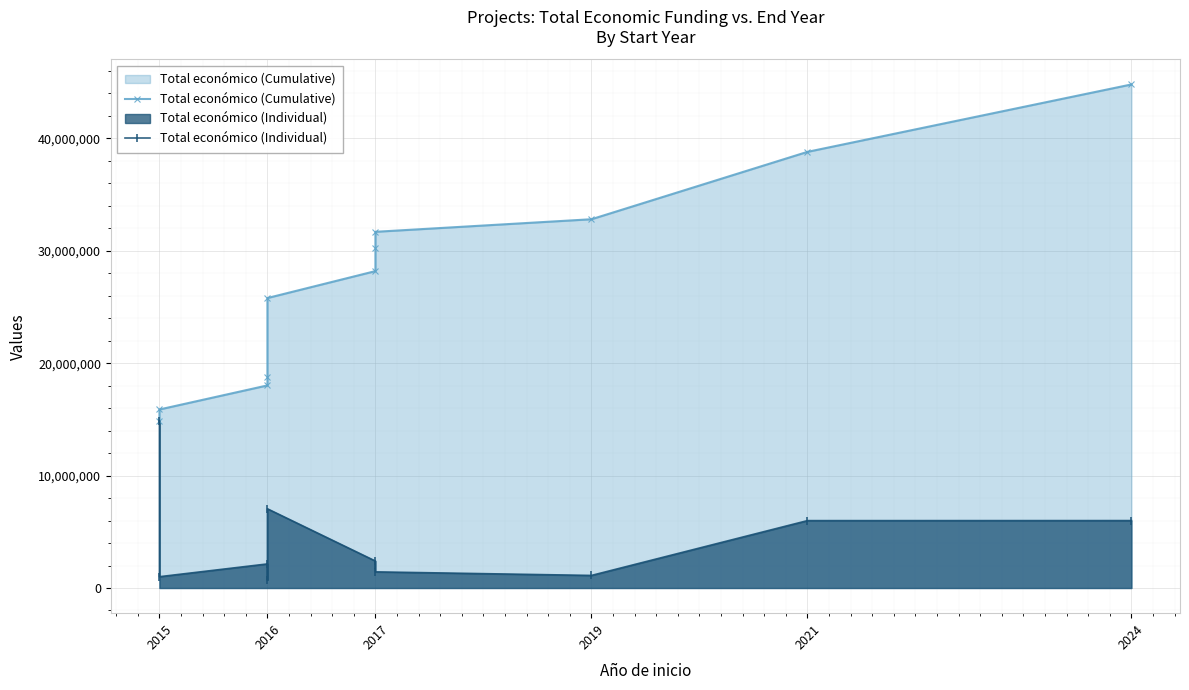

Where does the Total económico (Cumulative) series first go above 28191607?

2017